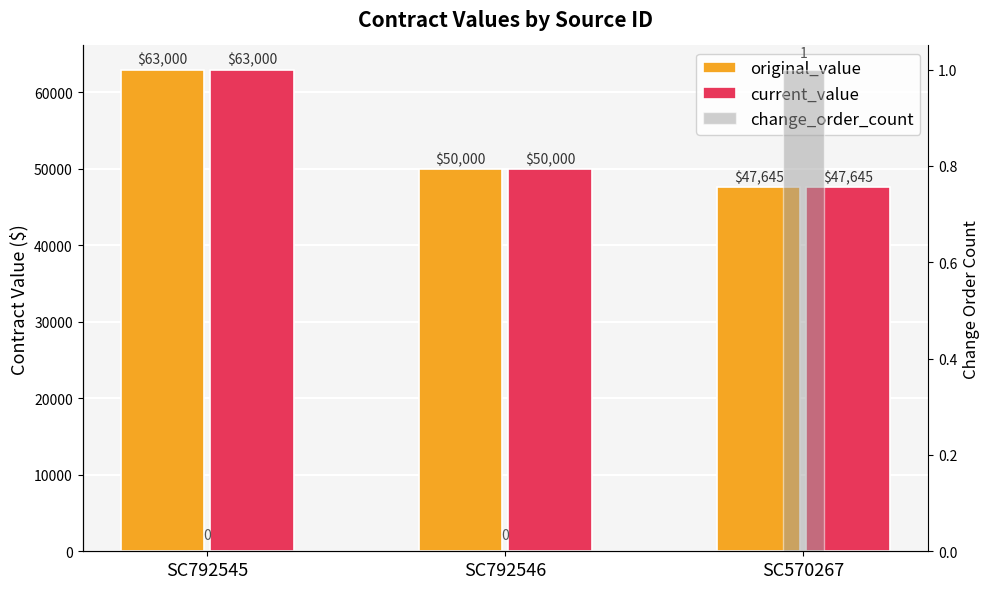

How many data points in change_order_count are above 0?

1